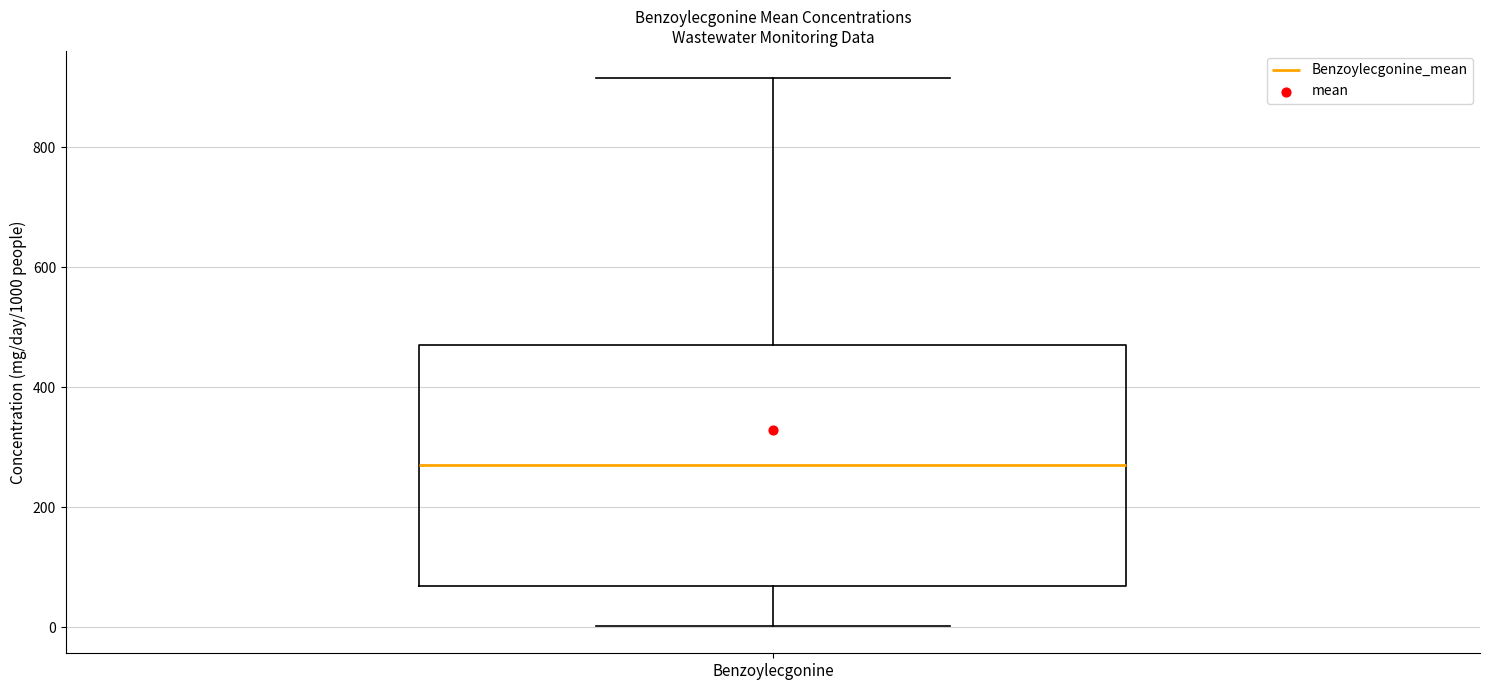

Transcribe this box plot: give where the median line is, the range the box spans, and where the two whiskers end, as read against the y-axis. The values are not printed on the chart, so give them approximately, as read against the axis.

median 260, box 60 to 480, whiskers 0 to 920